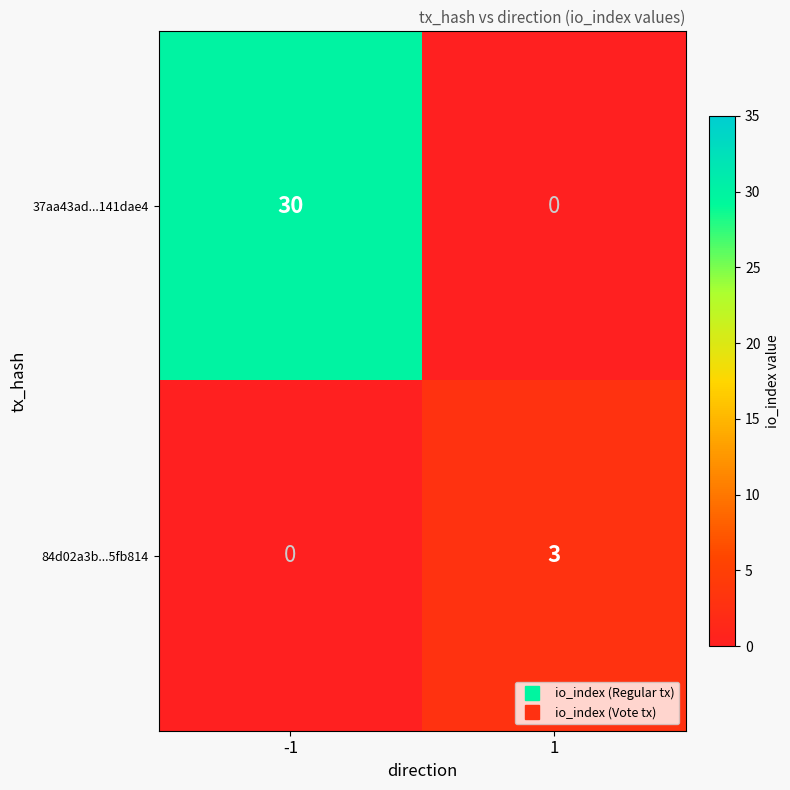

Count the number of categories in the chart.

2